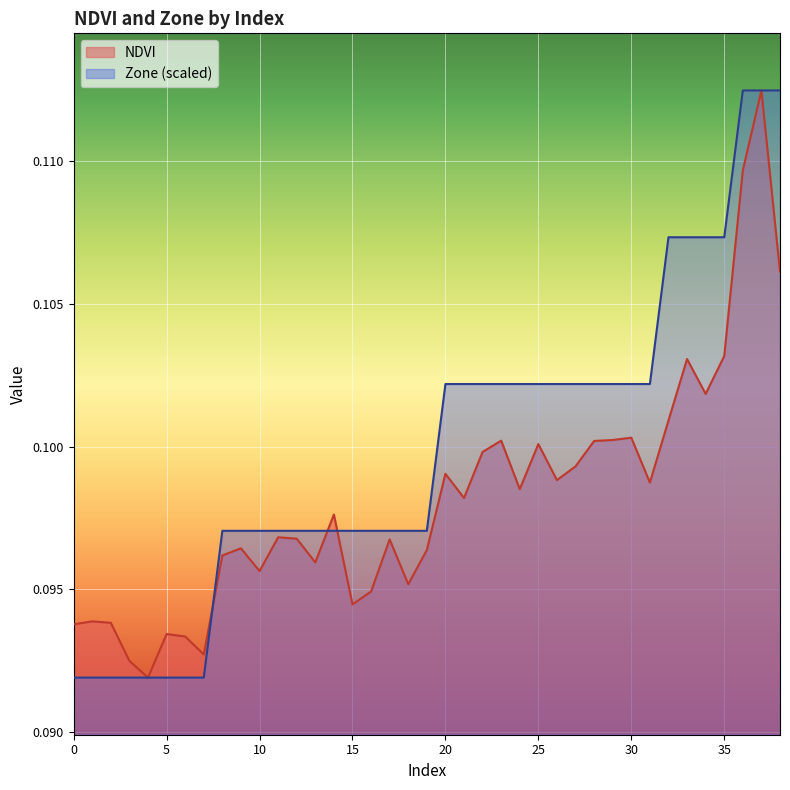

Rank the series by their average value, from highest to lowest.

Zone (scaled), NDVI